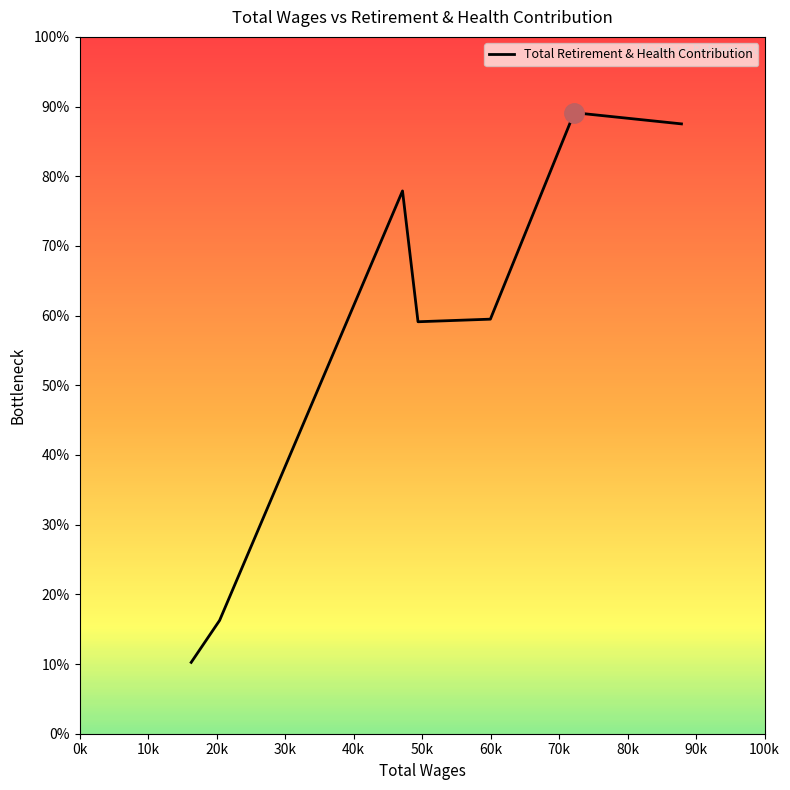

Does the chart display data point markers on the line(s)?

No